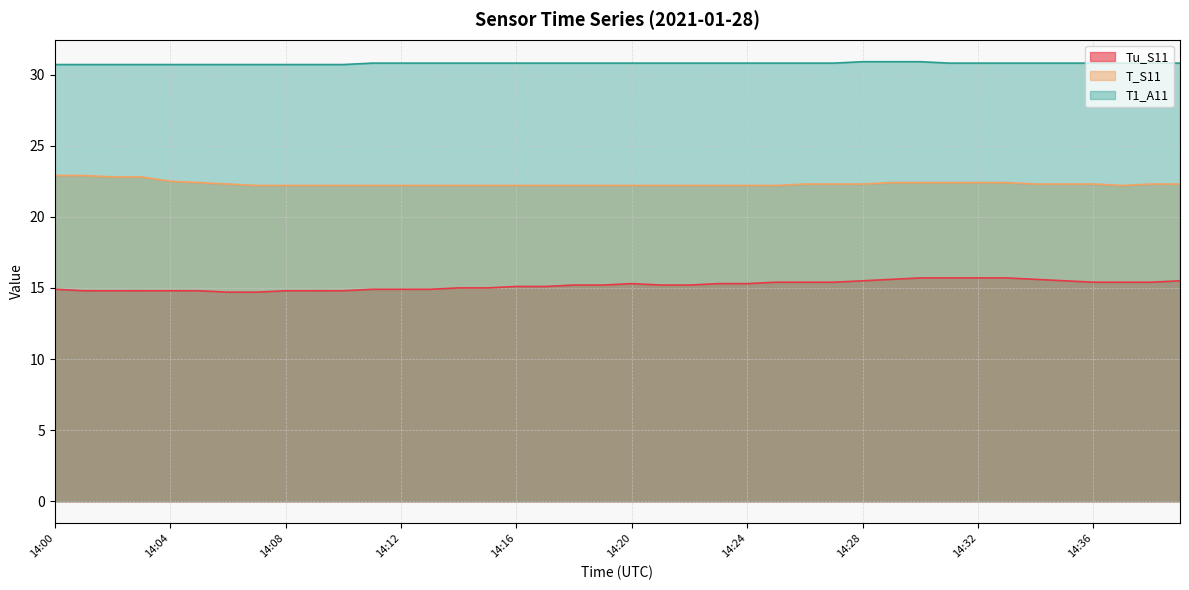

Does the chart display data point markers on the line(s)?

No